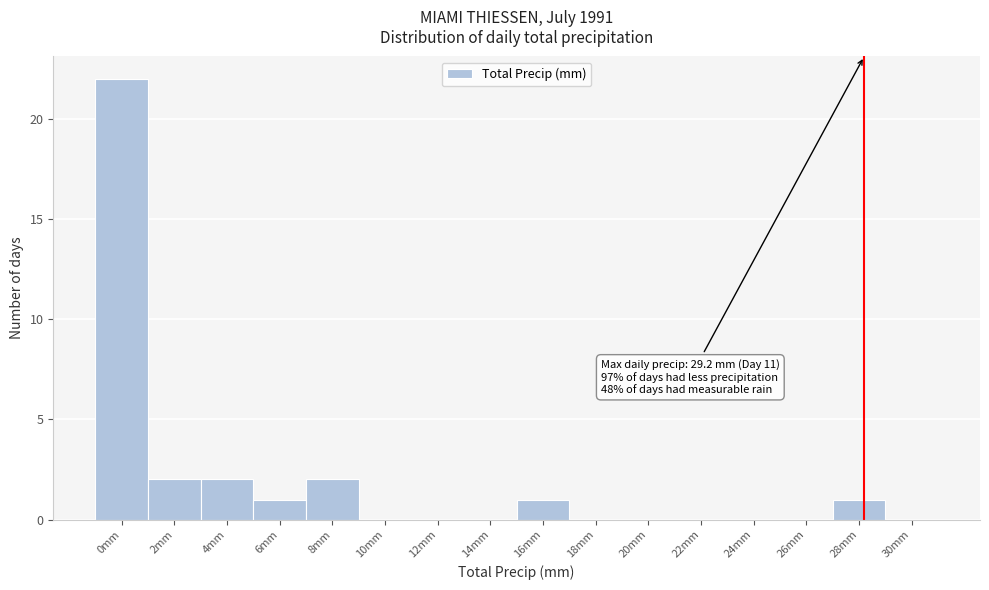

Reading left to right, what are all the values shown in this chart?

0mm=22	2mm=2	4mm=2	6mm=1	8mm=2	10mm=0	12mm=0	14mm=0	16mm=1	18mm=0	20mm=0	22mm=0	24mm=0	26mm=0	28mm=1	30mm=0